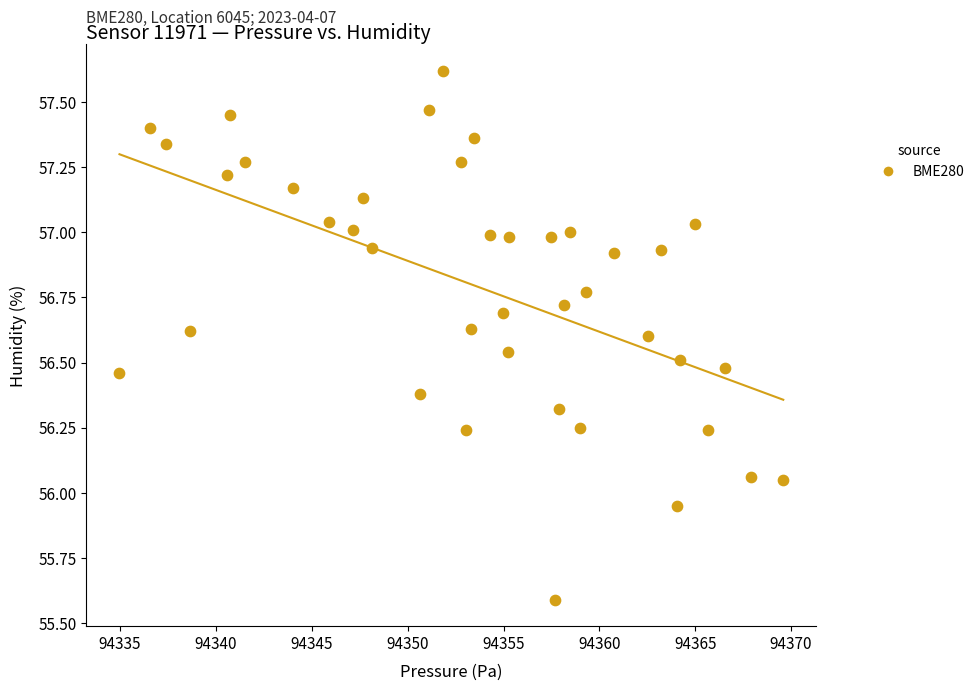

What is the range of X values (max minus min)?

34.6